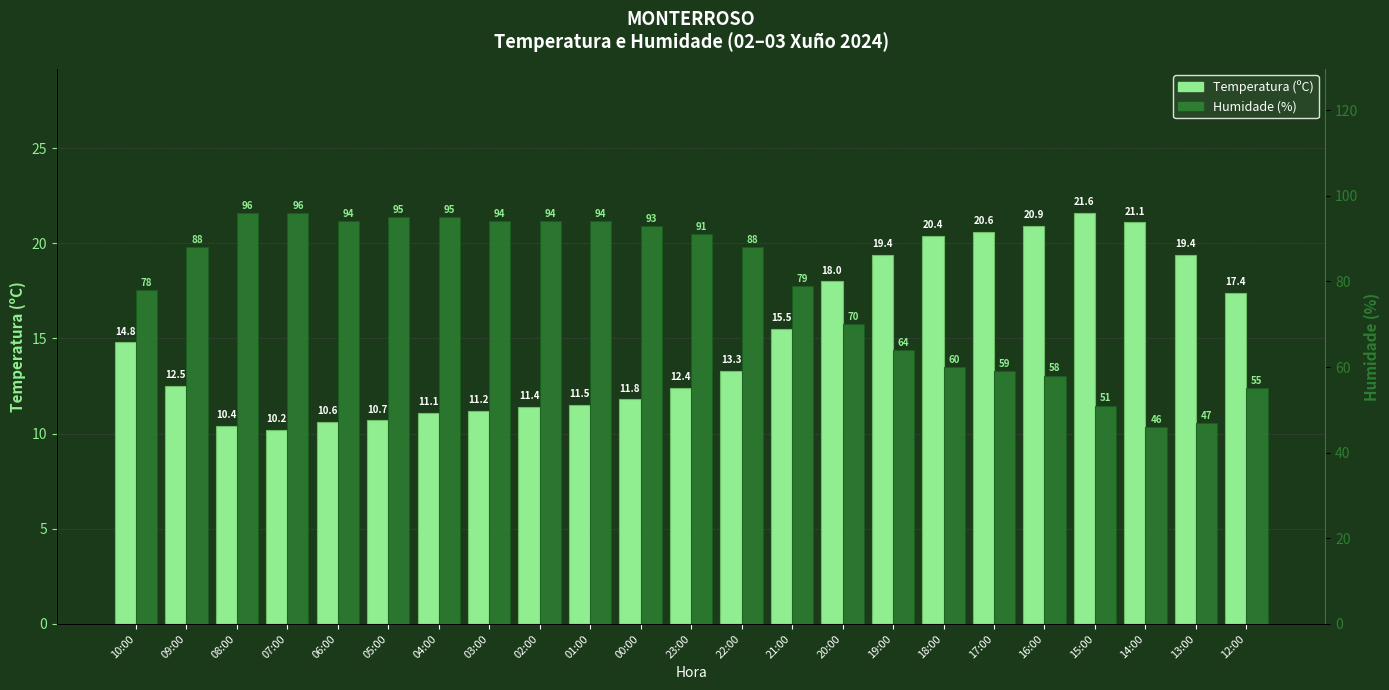

Is it true that Temperatura (ºC) equals 17.1 at 07:00?

False